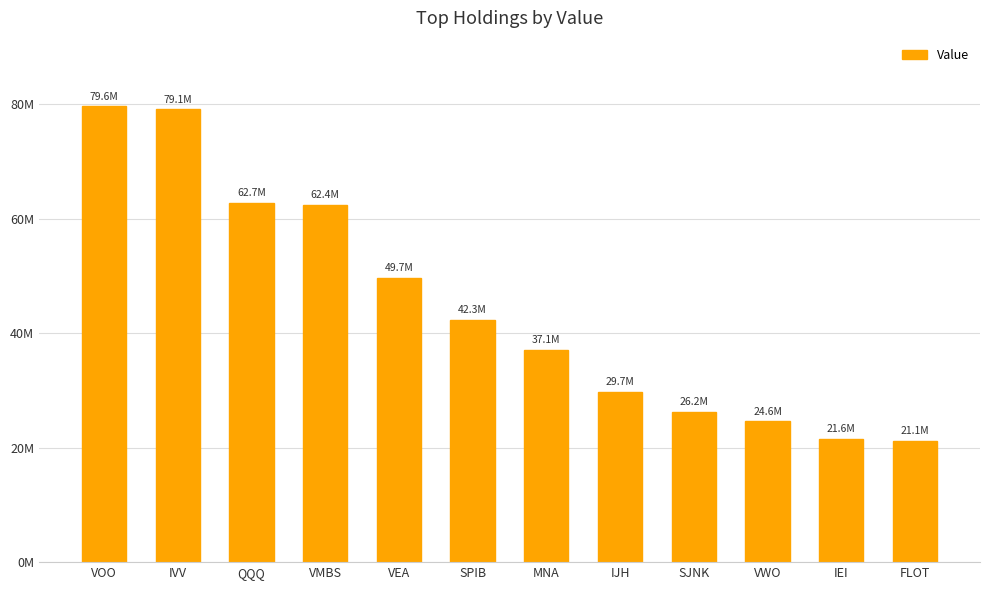

Does the chart contain any negative values?

No